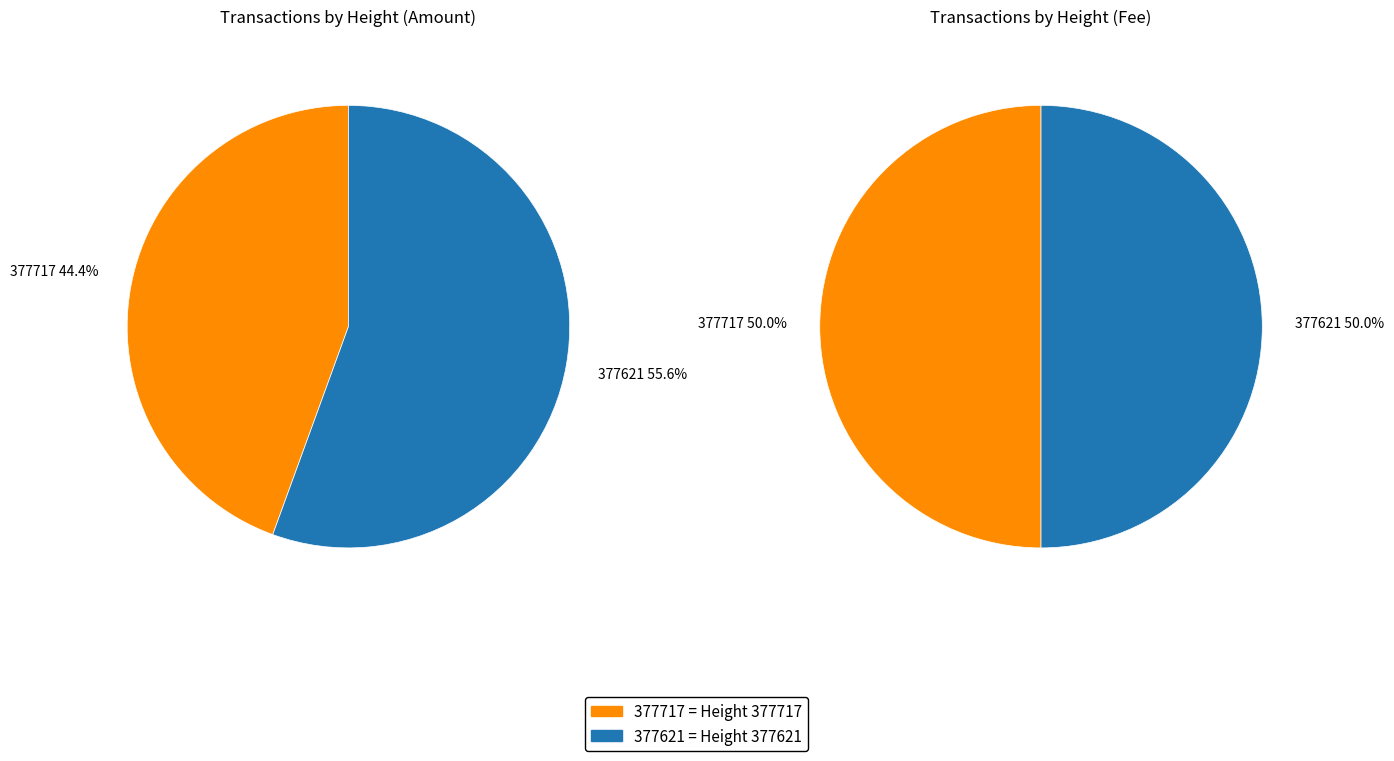

Is there any slice that represents more than half of the pie?

Yes